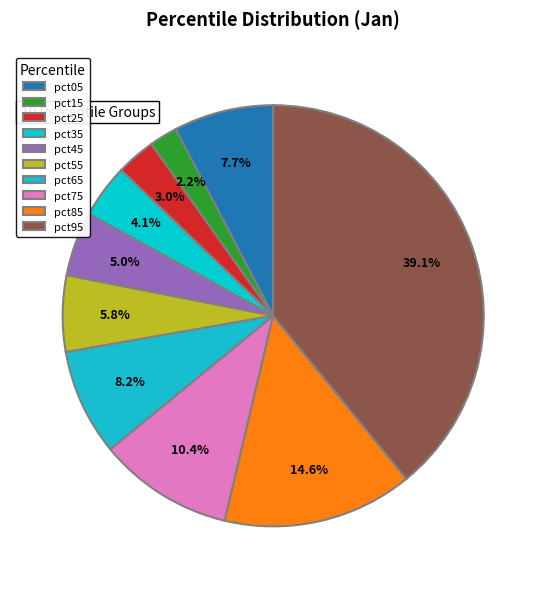

What portion of the pie excludes pct15?

97.8%